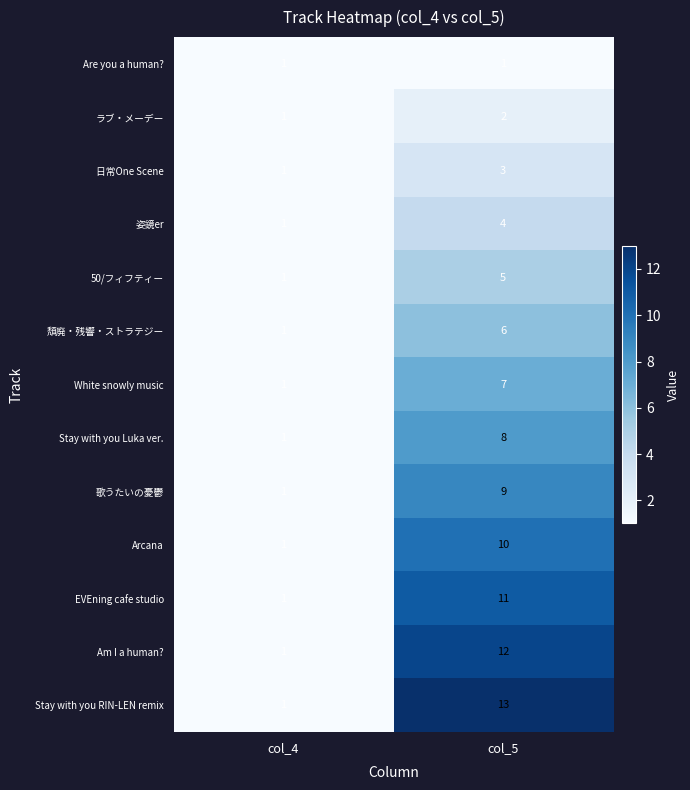

What is the total value across all series at col_5?

91